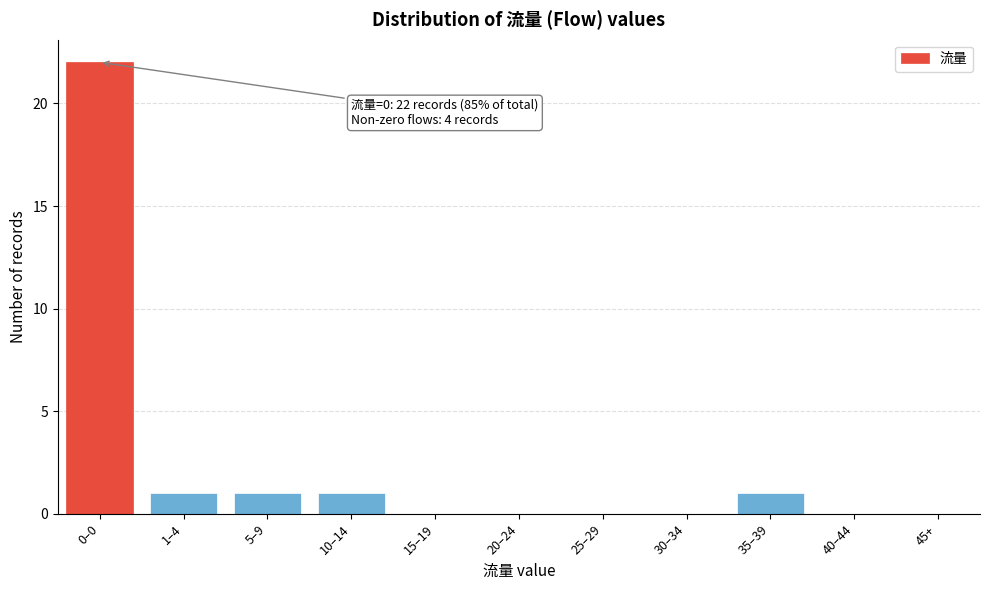

Reading left to right, transcribe all the data shown in this chart.

0–0=22	1–4=1	5–9=1	10–14=1	15–19=0	20–24=0	25–29=0	30–34=0	35–39=1	40–44=0	45+=0